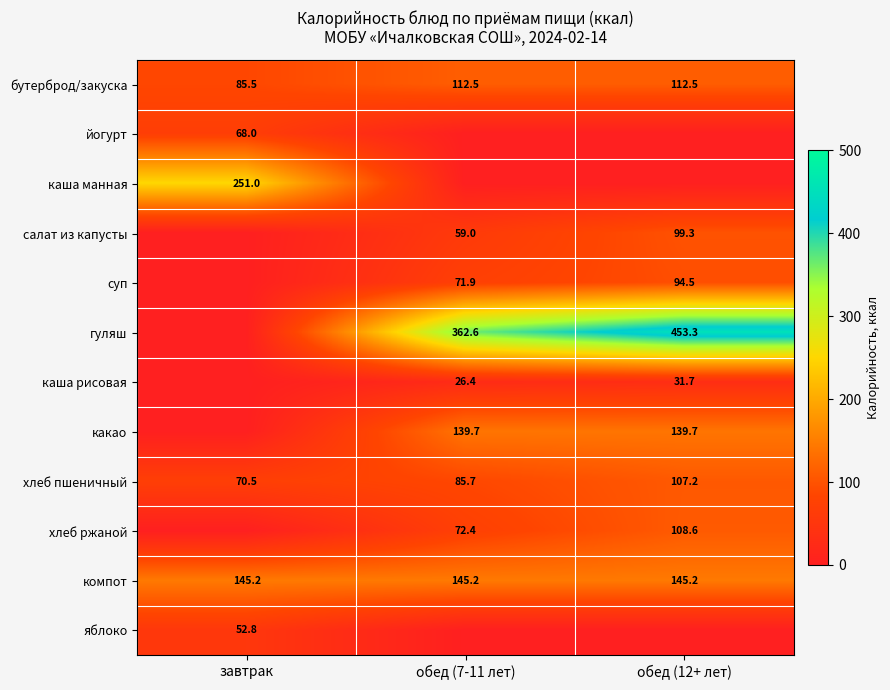

What is the total value across all series at обед (12+ лет)?

1292.0